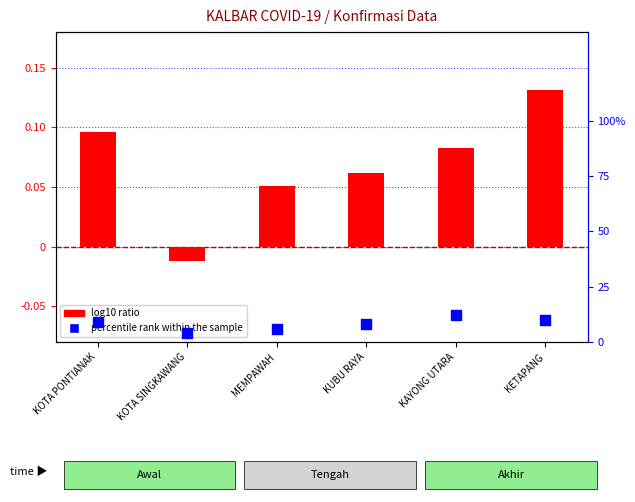

Which series has the widest spread of Y values?

log10 ratio